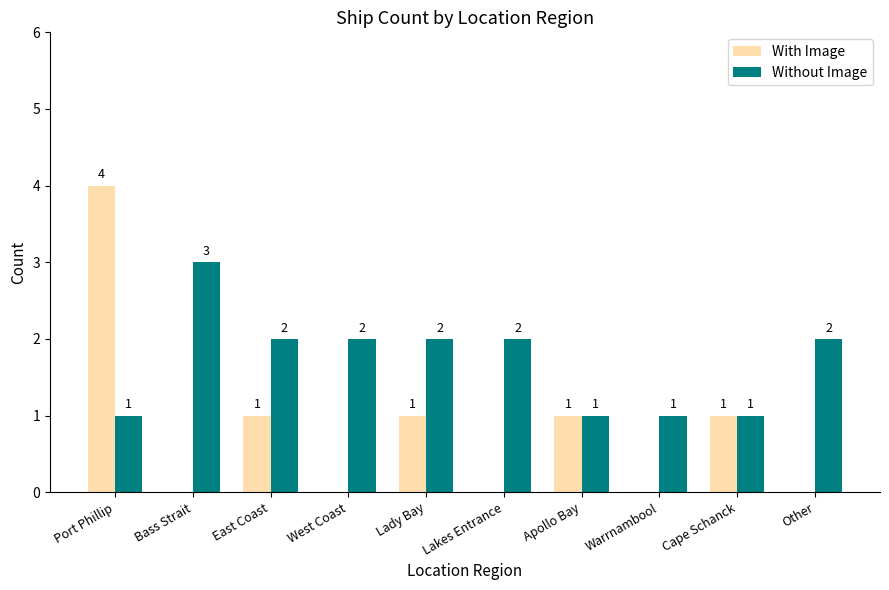

Reading left to right, extract all data points from this chart.

With Image: Port Phillip=4	Bass Strait=0	East Coast=1	West Coast=0	Lady Bay=1	Lakes Entrance=0	Apollo Bay=1	Warrnambool=0	Cape Schanck=1	Other=0
Without Image: Port Phillip=1	Bass Strait=3	East Coast=2	West Coast=2	Lady Bay=2	Lakes Entrance=2	Apollo Bay=1	Warrnambool=1	Cape Schanck=1	Other=2